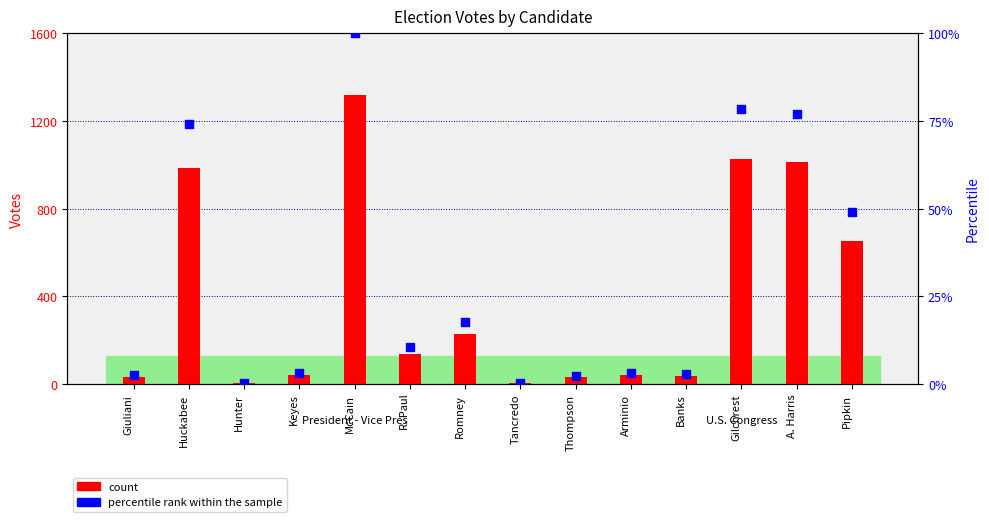

Which series has the largest Y range (max minus min)?

count